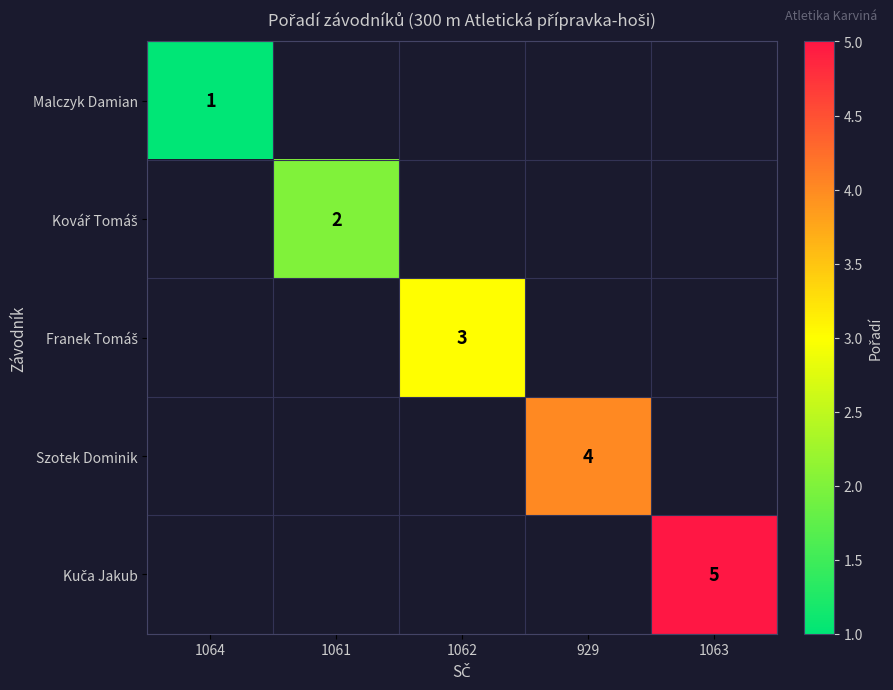

Rank the series by their average value, from lowest to highest.

Malczyk Damian, Kovář Tomáš, Franek Tomáš, Szotek Dominik, Kuča Jakub